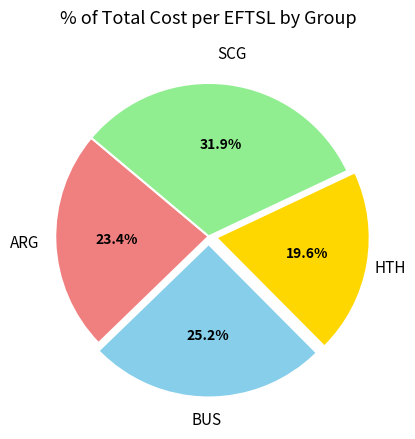

Is there any slice that represents more than half of the pie?

No